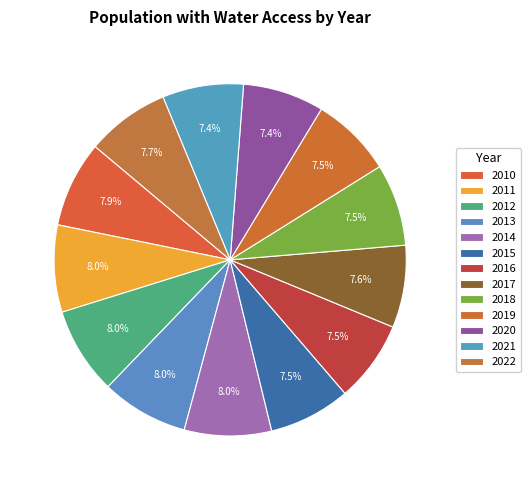

Is there a majority slice in this chart?

No